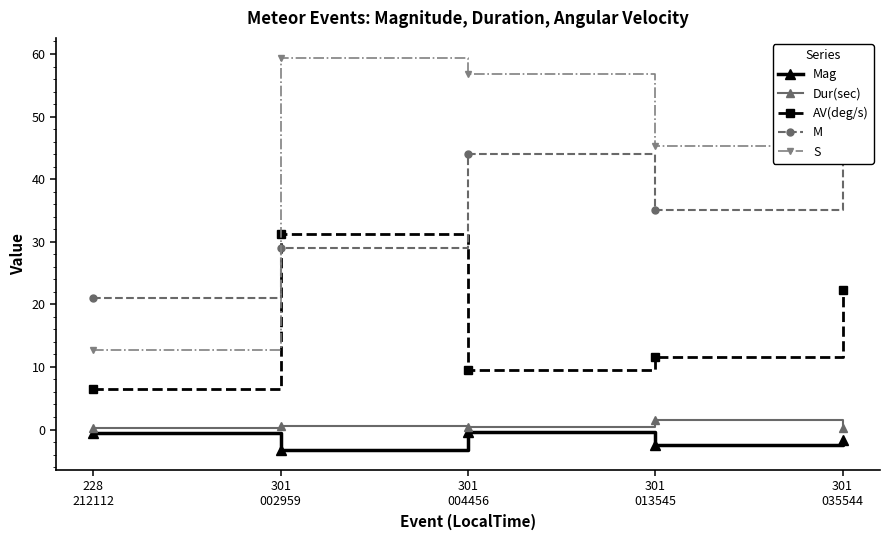

At which category is the sum across all series the highest?

301
035544